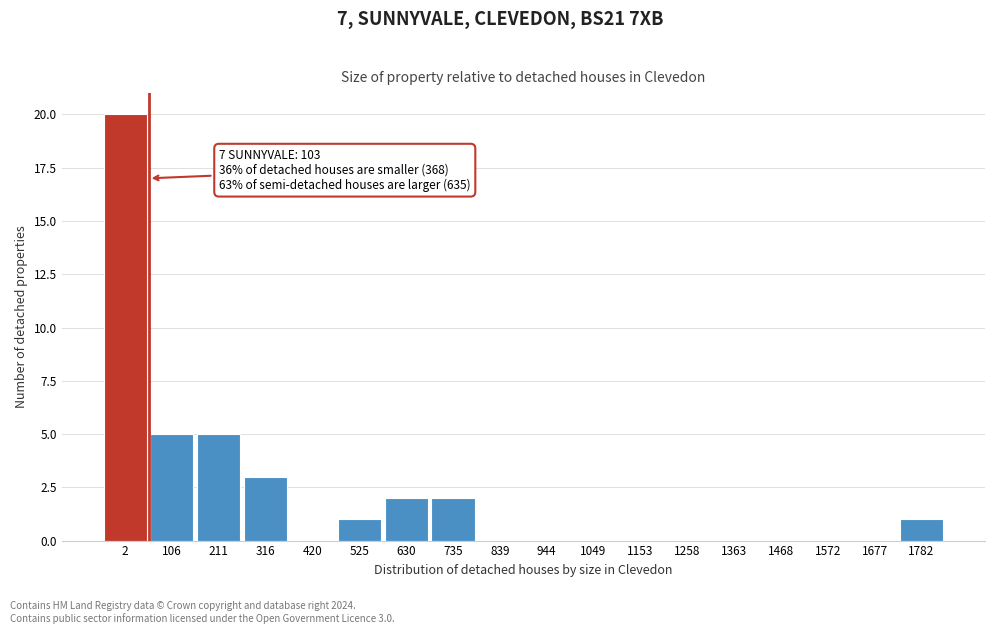

Reading left to right, what are all the values shown in this chart?

2=20	106=5	211=5	316=3	420=0	525=1	630=2	735=2	839=0	944=0	1049=0	1153=0	1258=0	1363=0	1468=0	1572=0	1677=0	1782=1